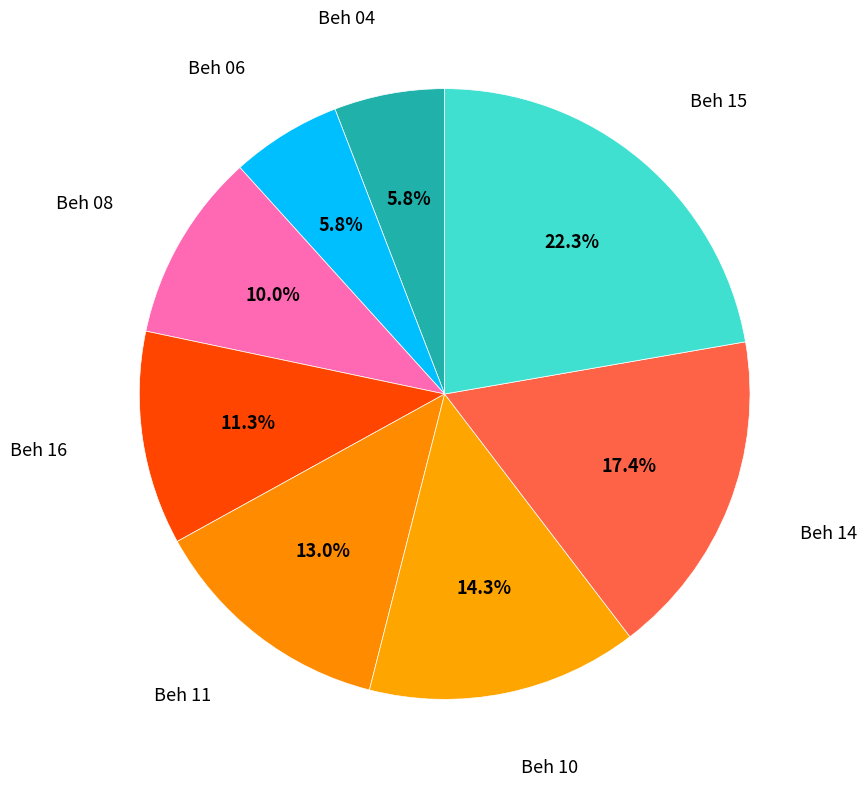

Is there a majority slice in this chart?

No